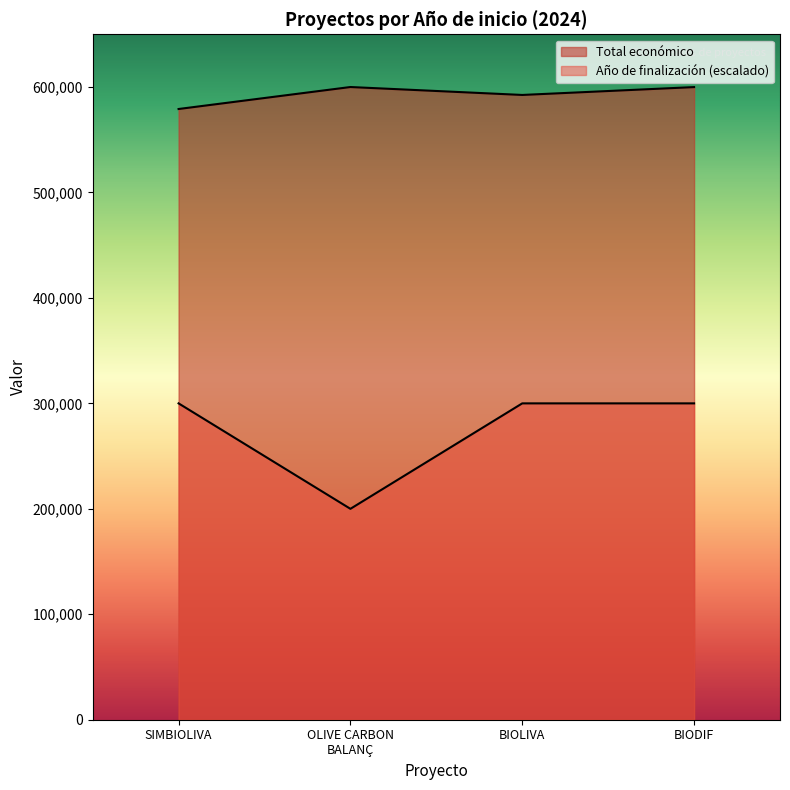

How many categories are shown in the chart?

4